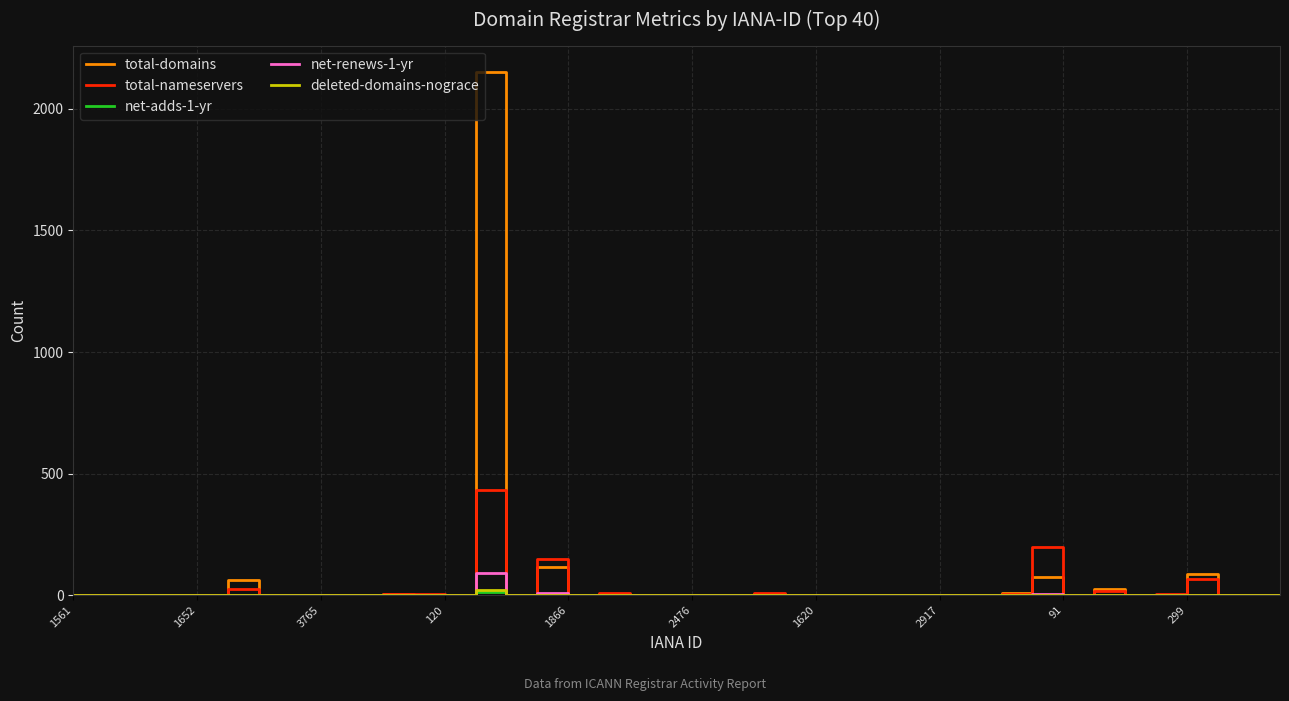

At which category is the sum across all series the highest?

13